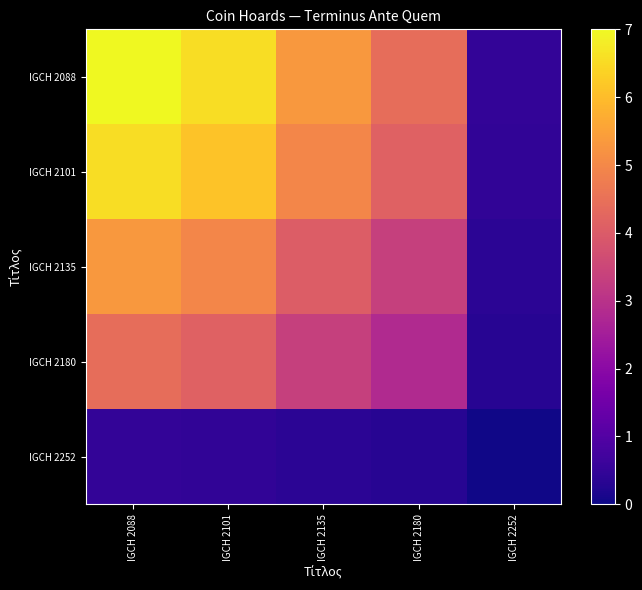

What is the maximum value shown in the chart?

7.0